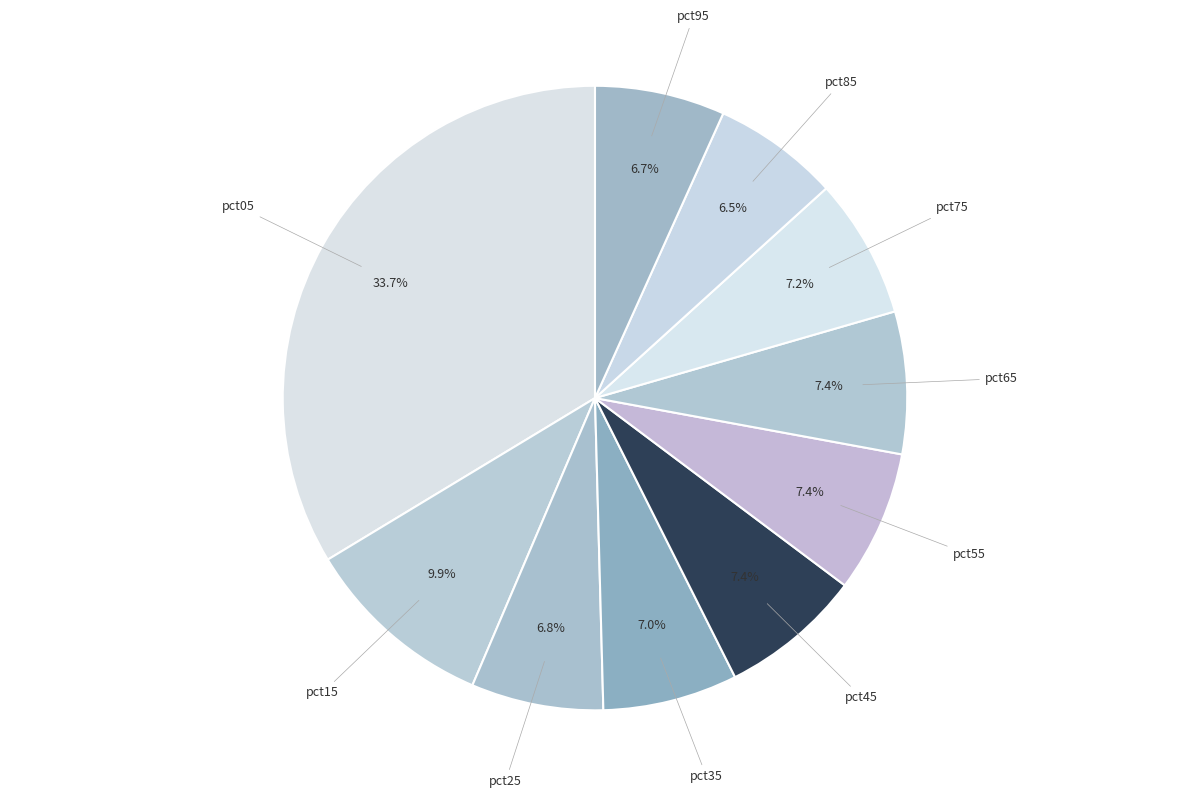

Does any single category account for the majority?

No